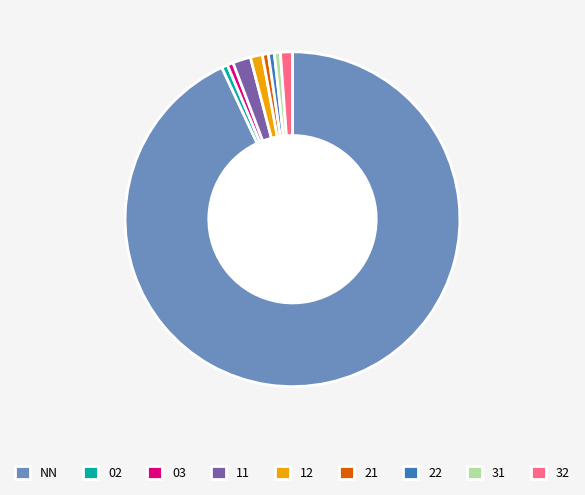

Count the number of slices in the pie.

9